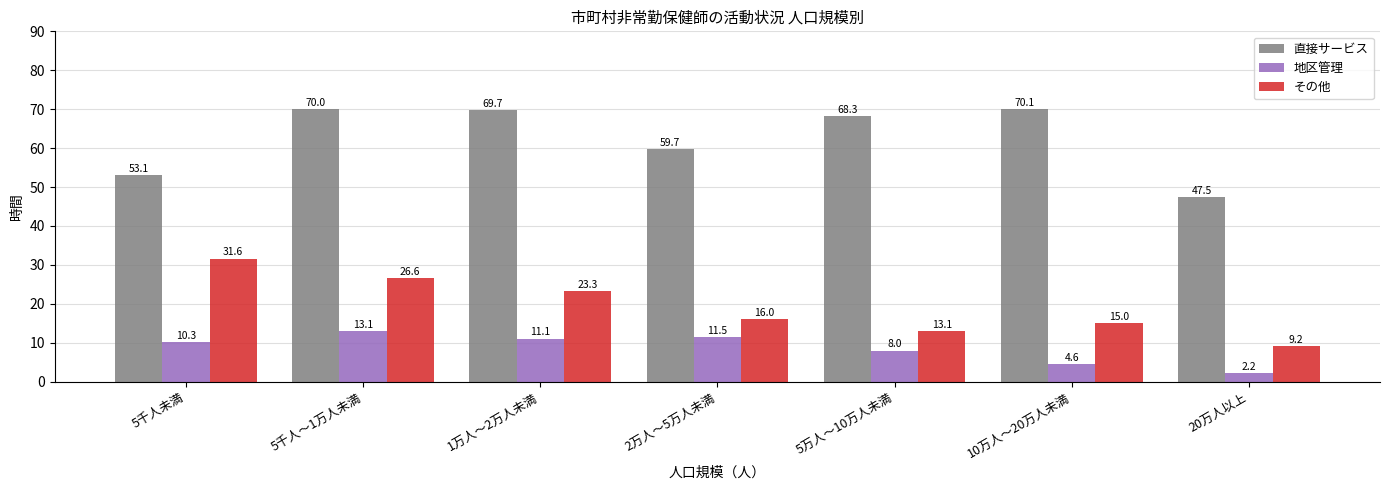

Rank the series by their average value, from highest to lowest.

直接サービス, その他, 地区管理